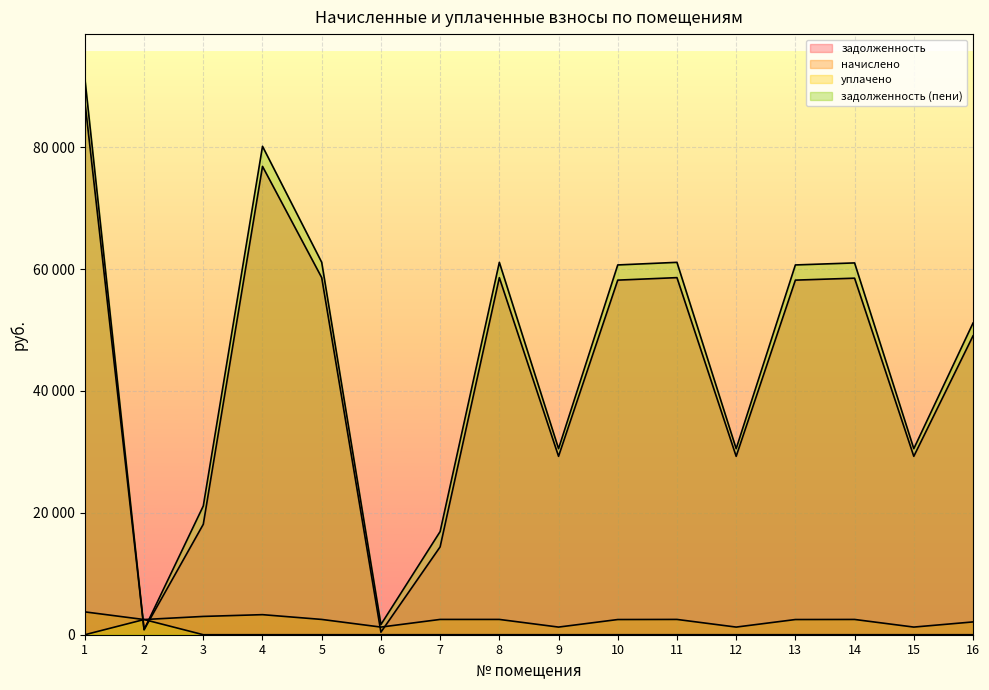

What is the value of the задолженность (пени) point at the 11th from the left?

61104.2